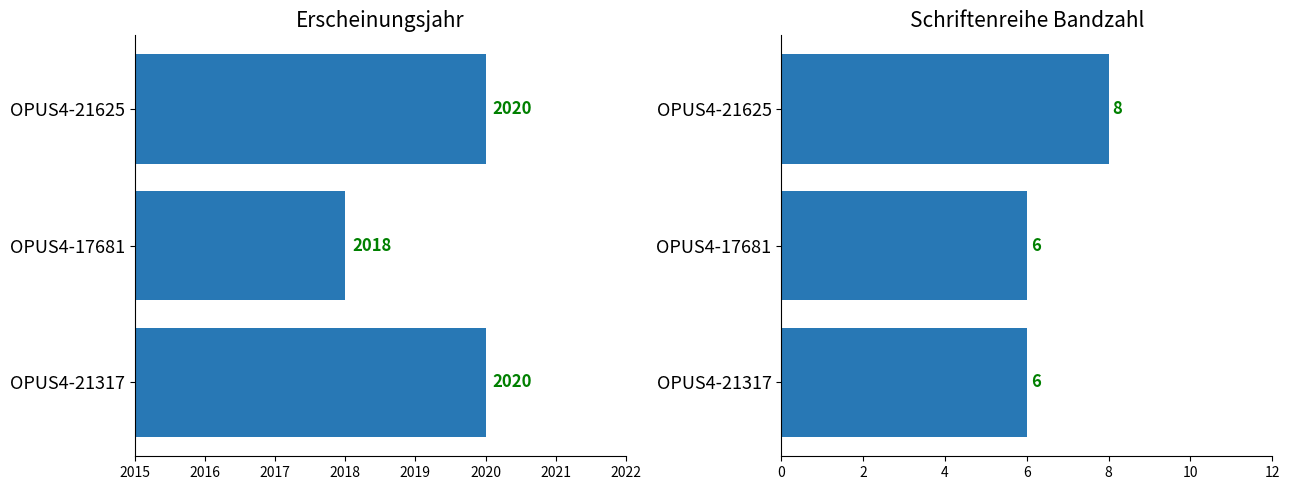

What is the difference between the maximum and minimum values in the Erscheinungsjahr series?

2